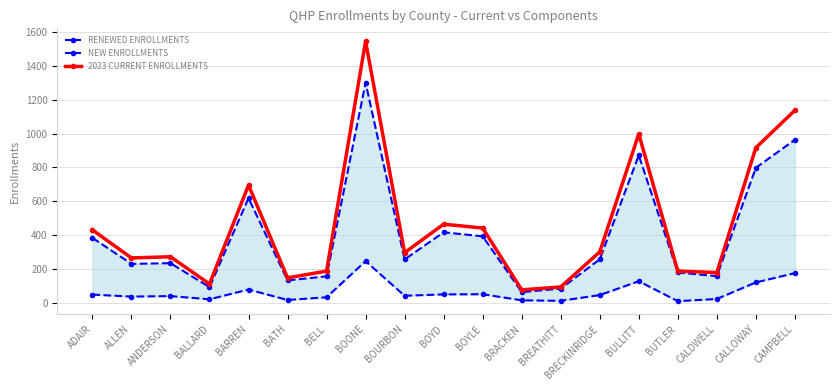

What is the average value of the 2023 CURRENT ENROLLMENTS series?

460